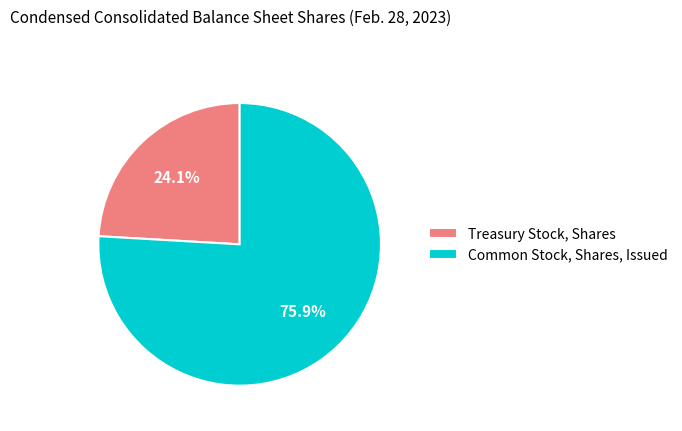

How many slices are in this pie chart?

2